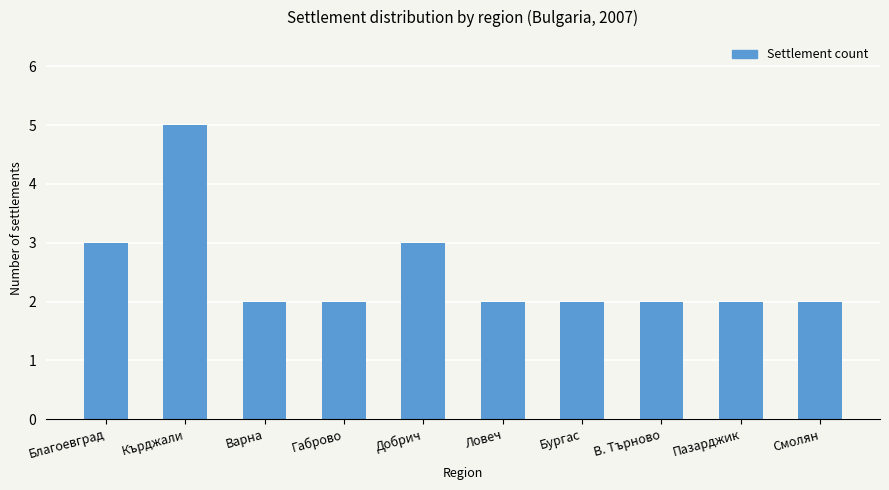

How many bars are there in total?

10